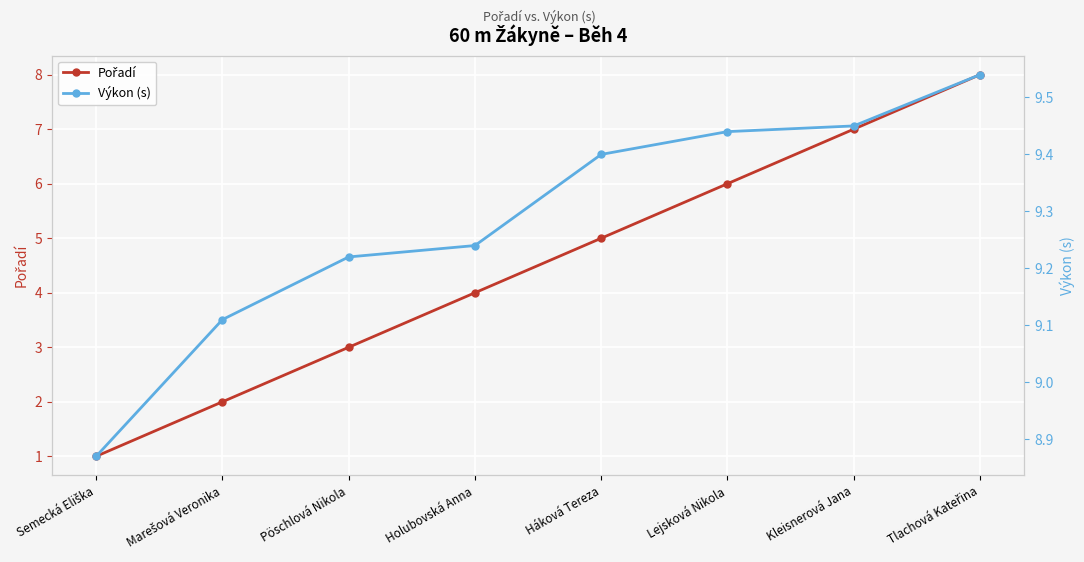

Reading left to right, transcribe all the data shown in this chart.

Pořadí: 1.0	2.0	3.0	4.0	5.0	6.0	7.0	8.0
Výkon (s): 8.9	9.1	9.2	9.2	9.4	9.4	9.4	9.5